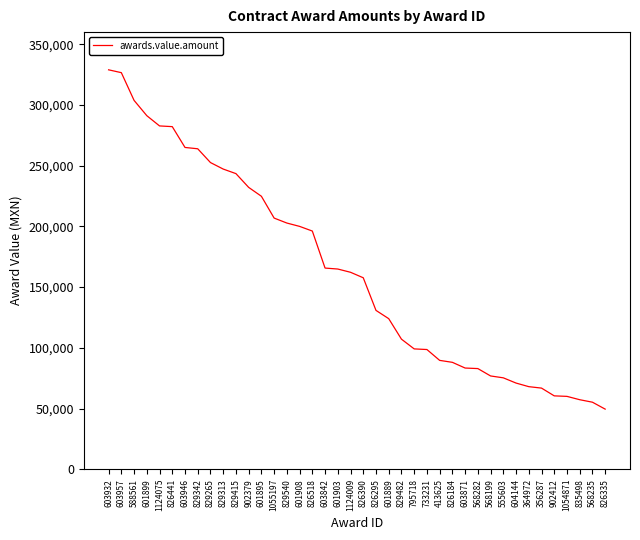

The value at 1055197 is 356233.2. True or false?

False